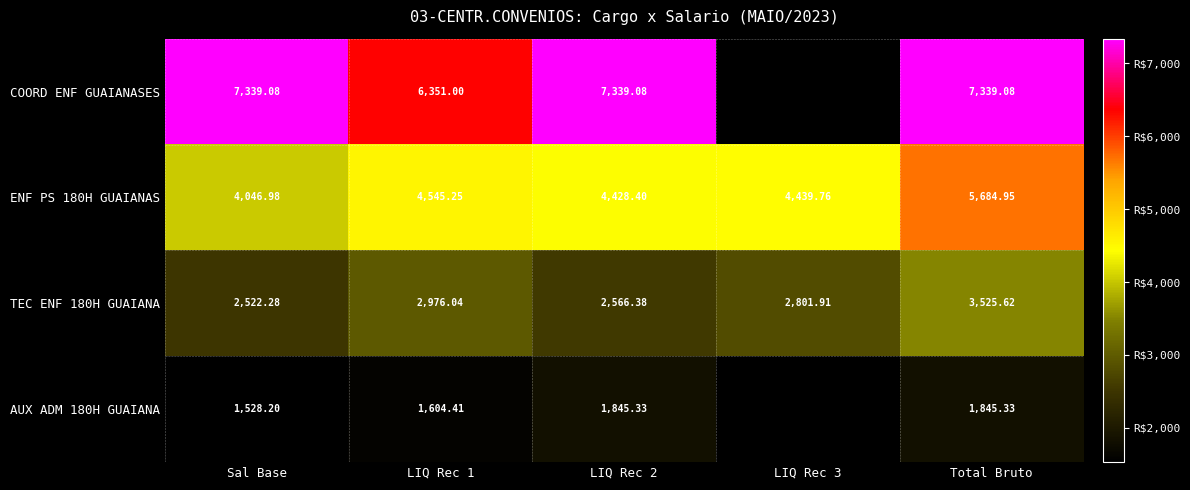

What is the maximum value shown in the chart?

7339.1